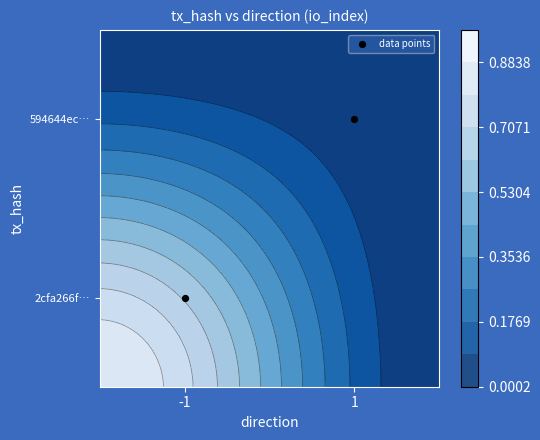

At which label does the data first exceed 1?

1